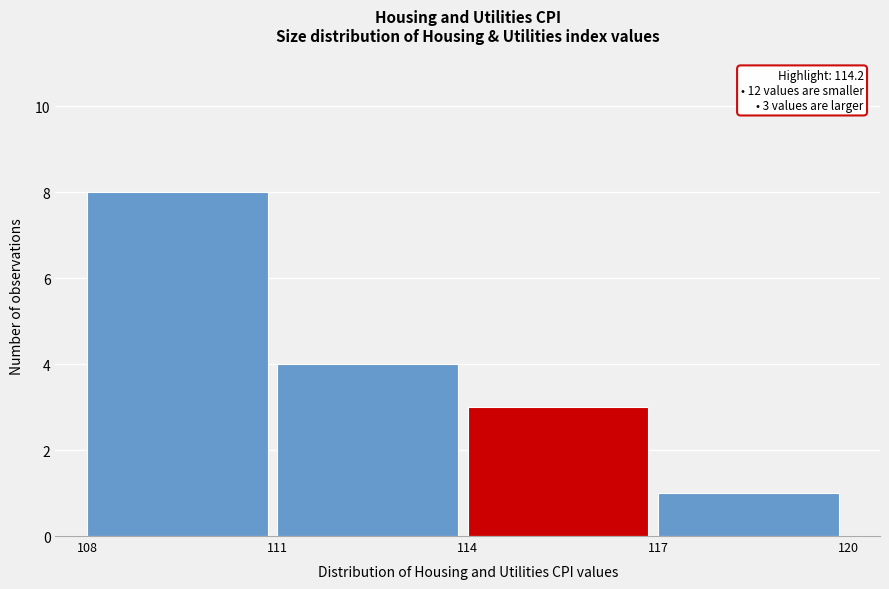

Which range on the x-axis has the tallest bar?

108 to 111